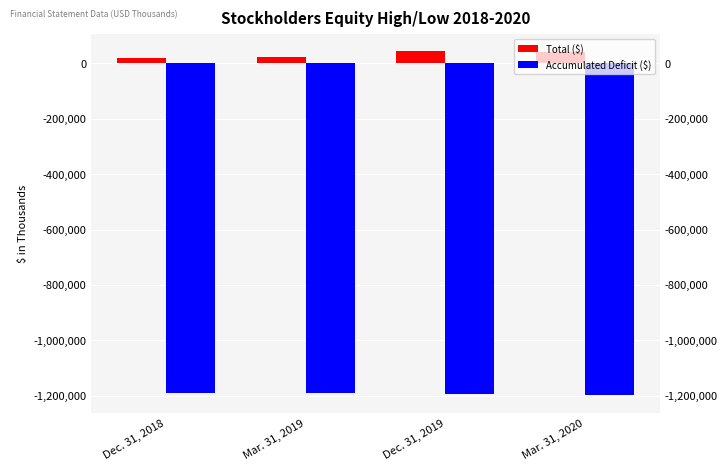

What is the difference between the Total ($) values at Dec. 31, 2018 and Dec. 31, 2019?

25203